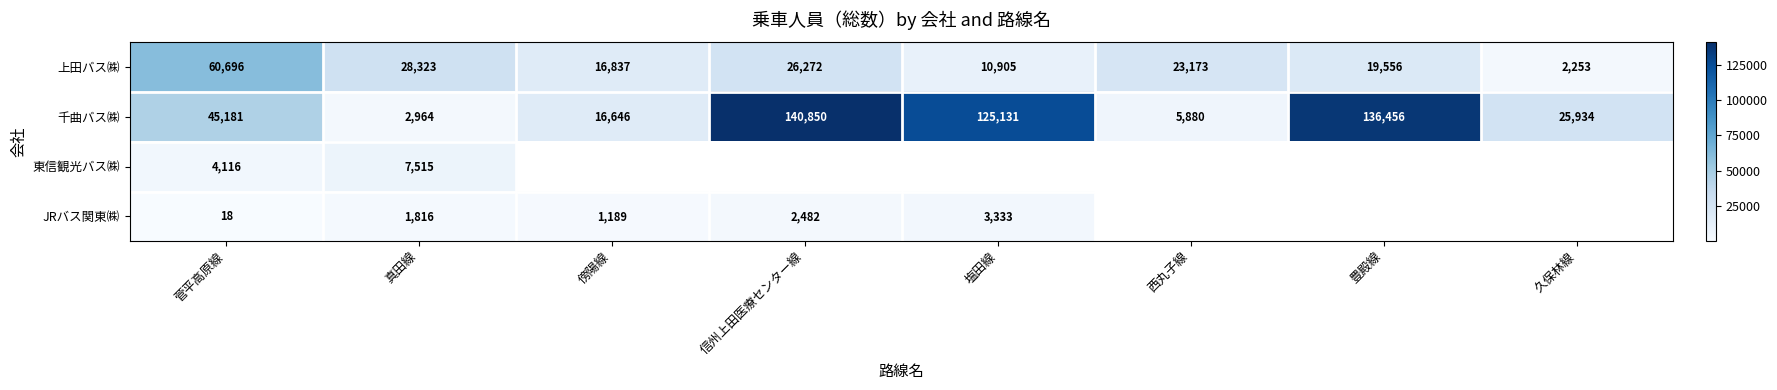

What is the difference between the 上田バス㈱ values at 真田線 and 菅平高原線?

32373